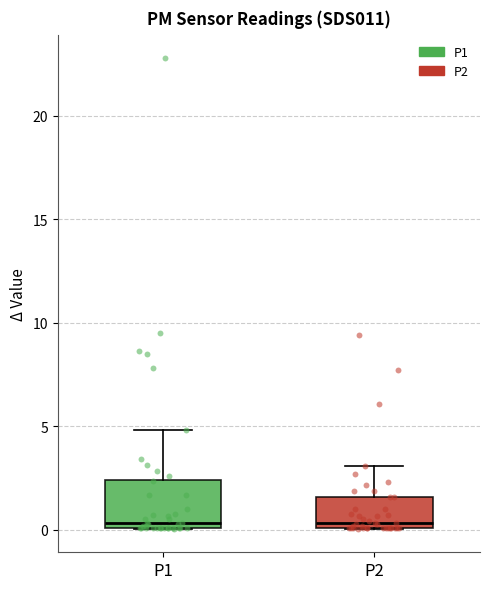

Reading left to right, transcribe this box plot: for each box, give where its median line is, the range the box spans, and where its two whiskers end, as read against the y-axis. The values are not printed on the chart, so give them approximately, as read against the axis.

P1: median 0.5, box 0.0 to 2.5, whiskers 0.0 to 5.0
P2: median 0.5, box 0.0 to 1.5, whiskers 0.0 to 3.0